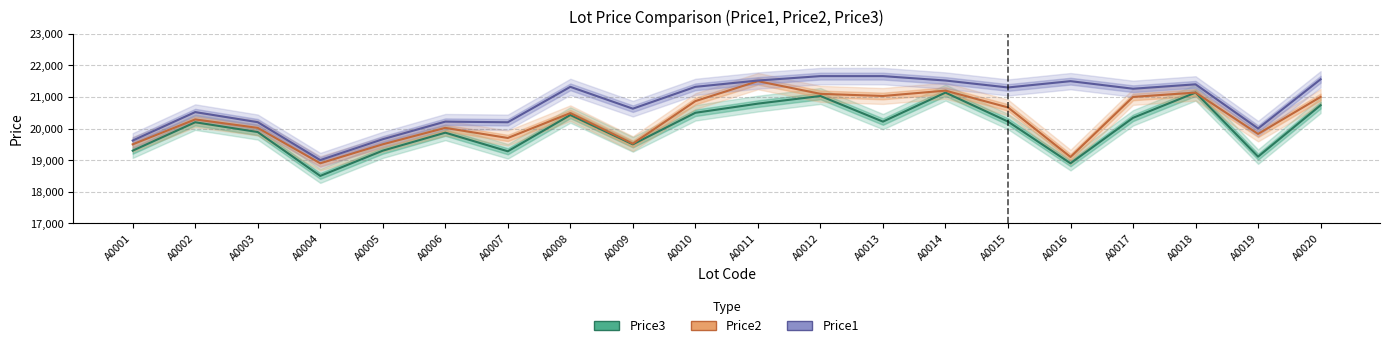

Where is the first local maximum for Price2?

A0002